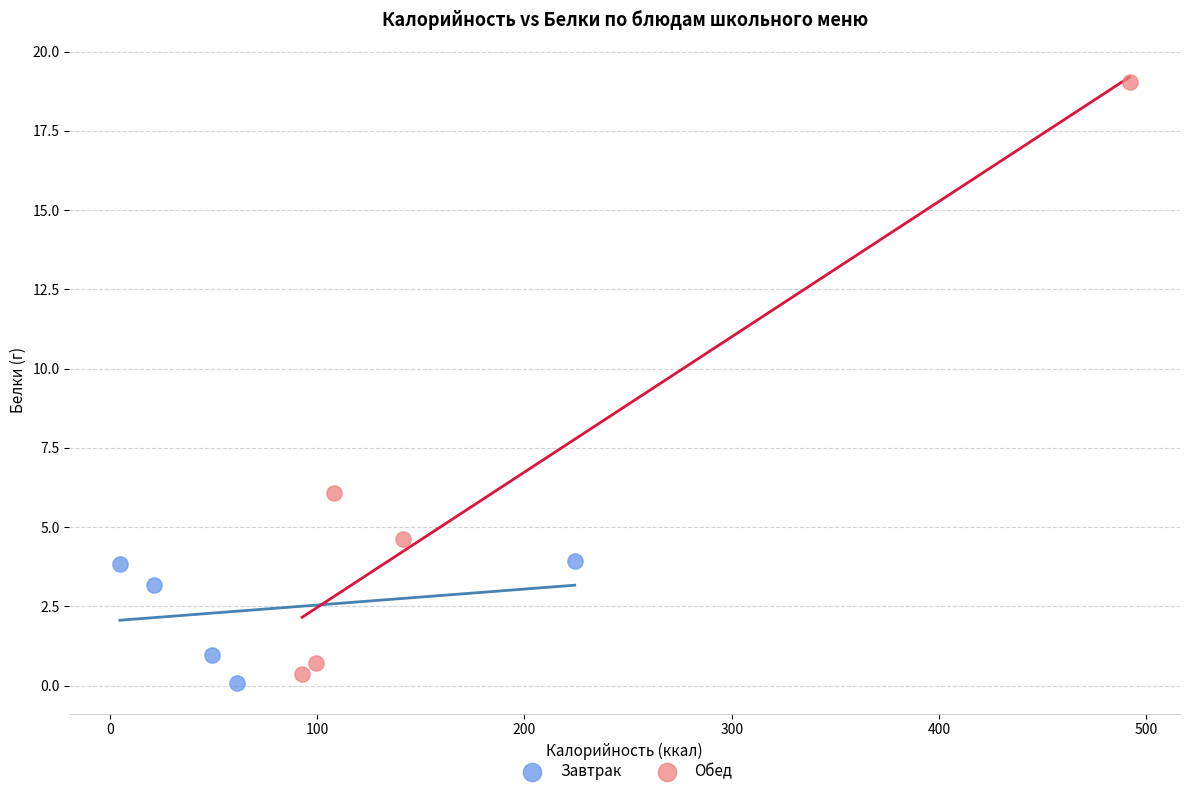

What are all the series names shown in the legend?

Завтрак, Обед